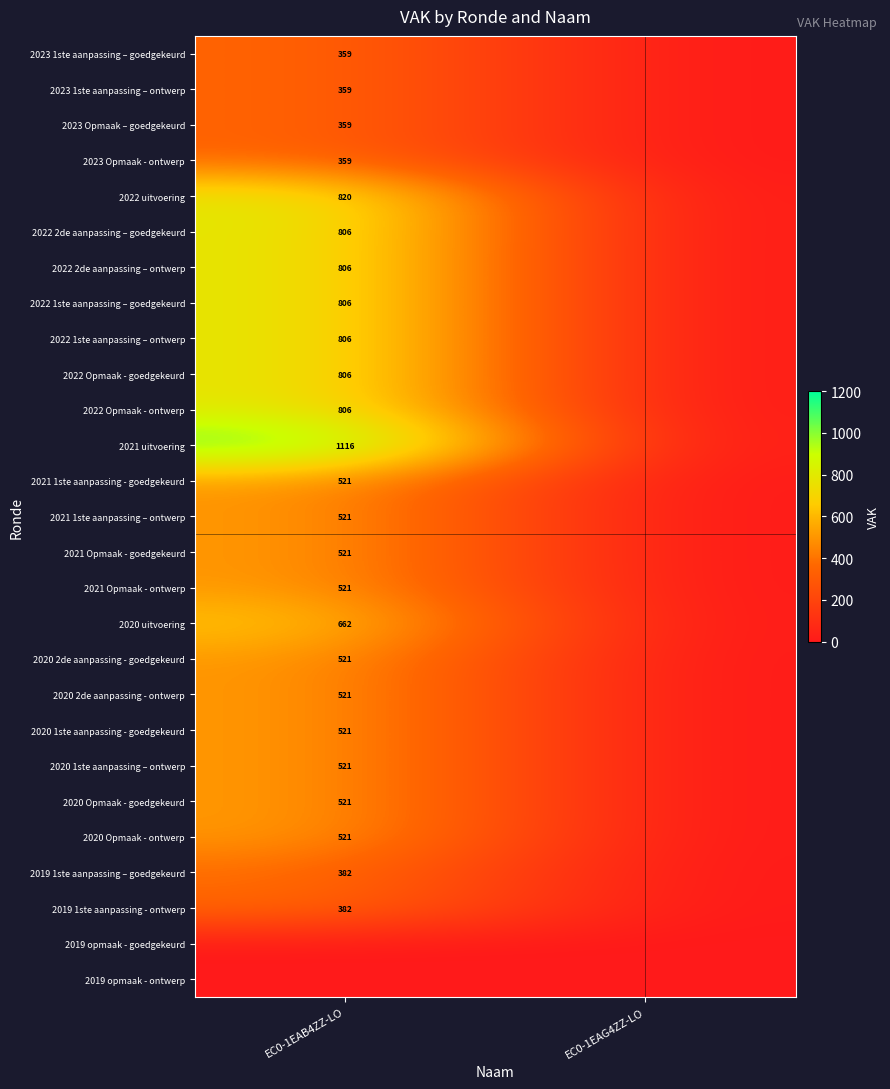

Is it true that 2020 1ste aanpassing – ontwerp equals 145 at EC0-1EAB4ZZ-LO?

False